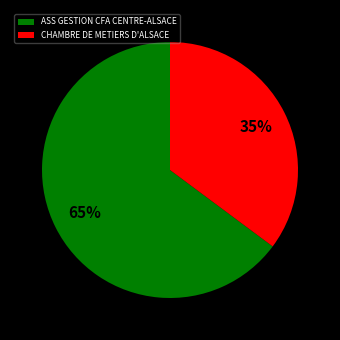

Is there a majority slice in this chart?

Yes